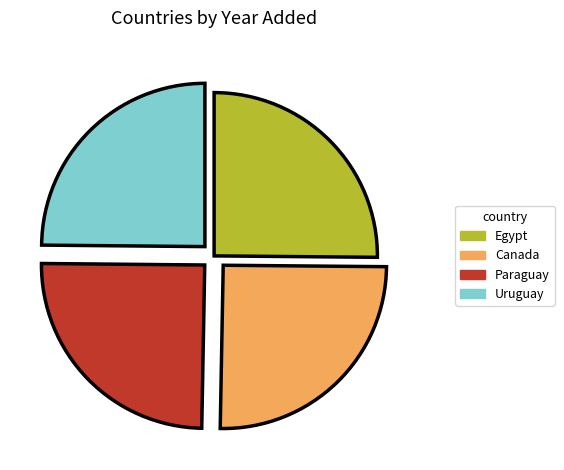

Approximately how many times larger is the value at Uruguay compared to Canada?

1.0